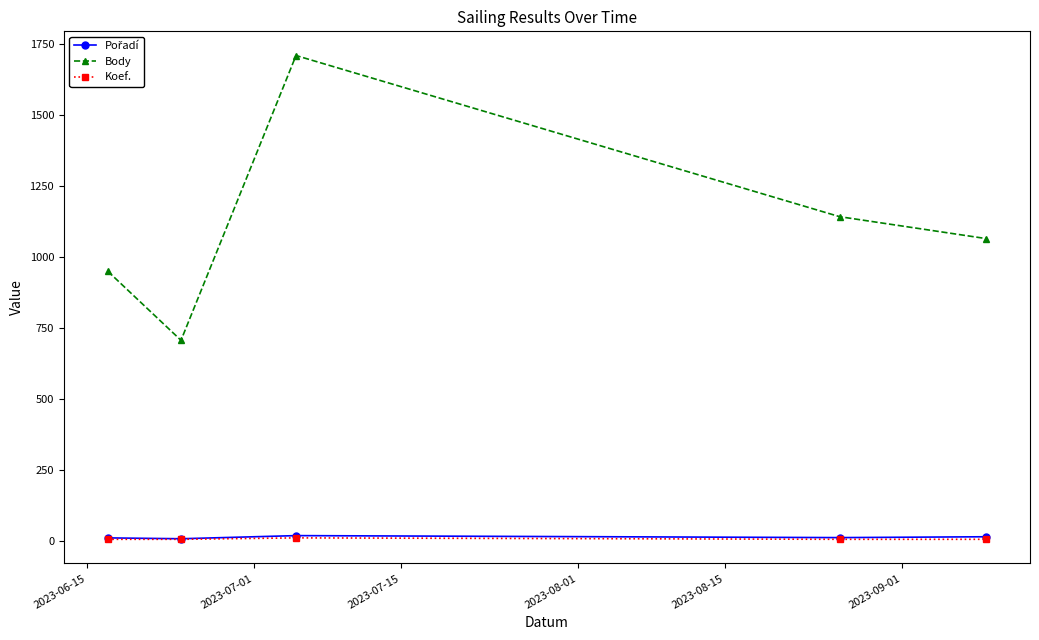

What is the maximum value shown in the chart?

1709